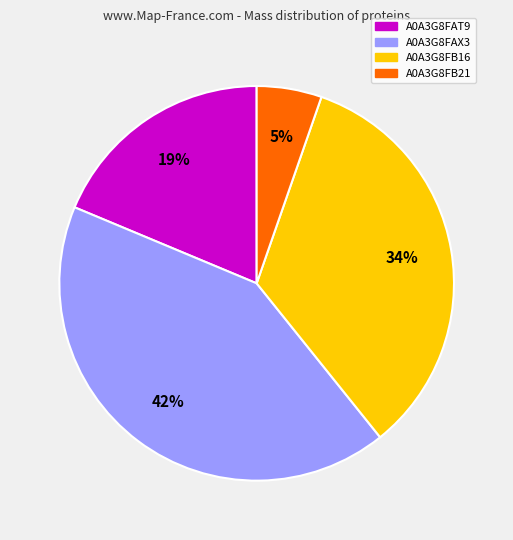

Do A0A3G8FAX3 and A0A3G8FB21 together represent more than half of the pie?

No